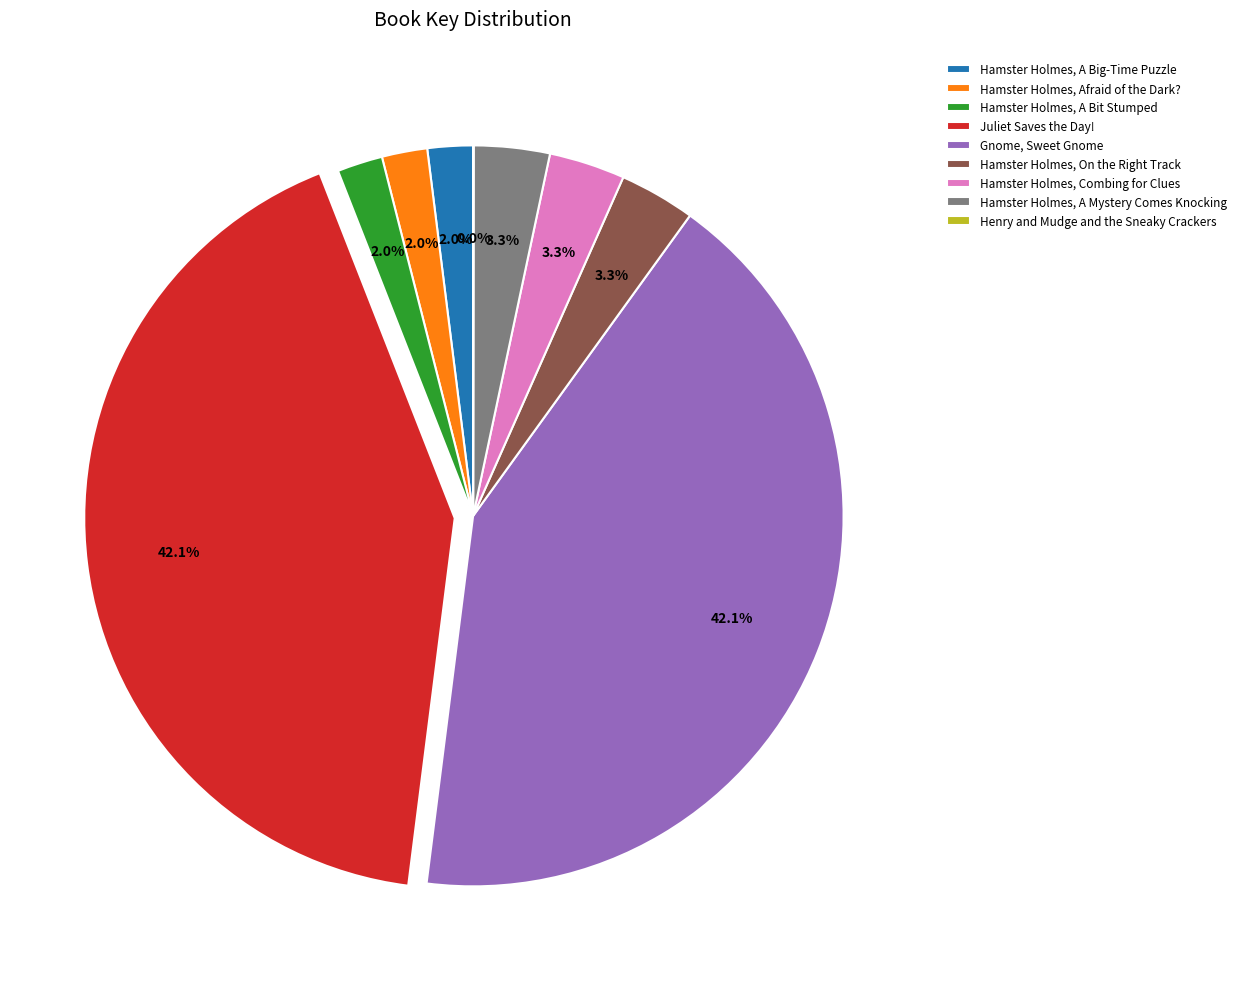

Does Juliet Saves the Day! represent more than half of the total?

No